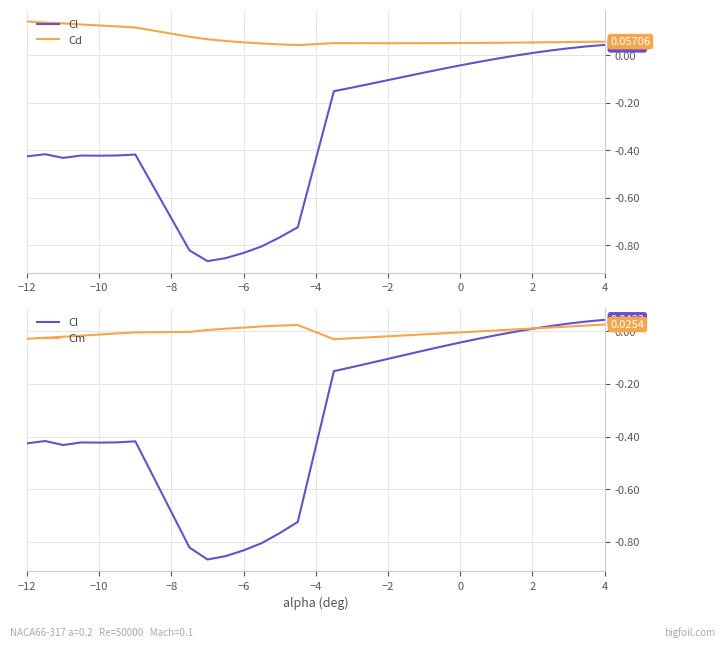

What is the value of the Cd point at the 26th from the left?

0.1